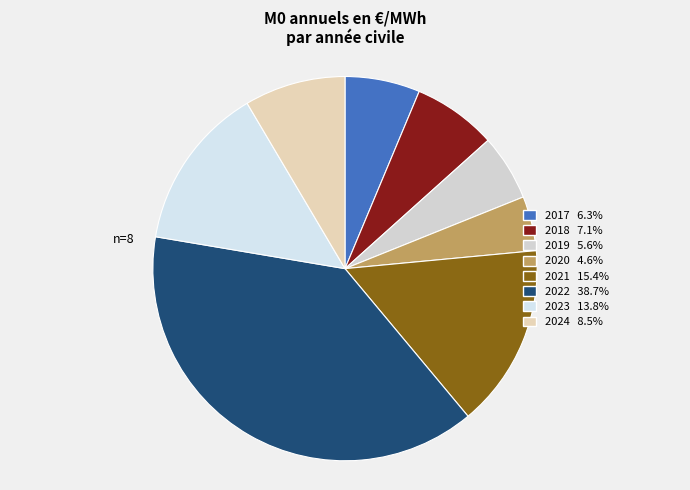

To the nearest percent, what percentage of the pie is 2018?

7%